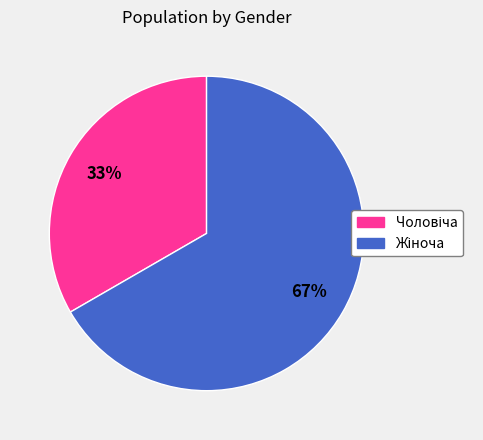

To the nearest percent, what is the average slice percentage?

50%